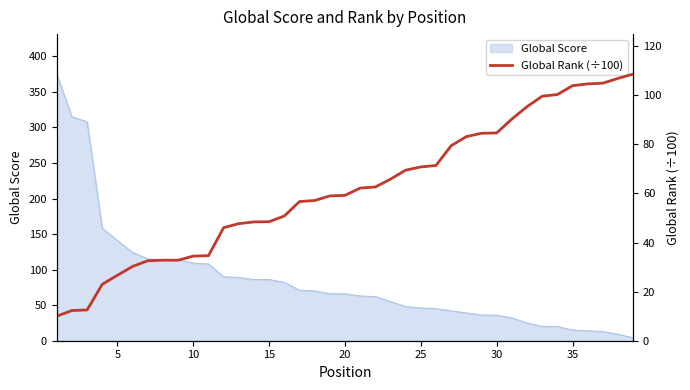

Reading left to right, what are all the values shown in this chart?

10.0	12.3	12.5	23.0	26.7	30.3	32.6	32.8	32.8	34.5	34.6	46.1	47.7	48.4	48.5	50.8	56.7	57.1	59.0	59.2	62.2	62.6	65.8	69.5	70.8	71.4	79.4	83.1	84.5	84.6	90.3	95.3	99.6	100.3	103.9	104.6	104.9	106.8	108.6